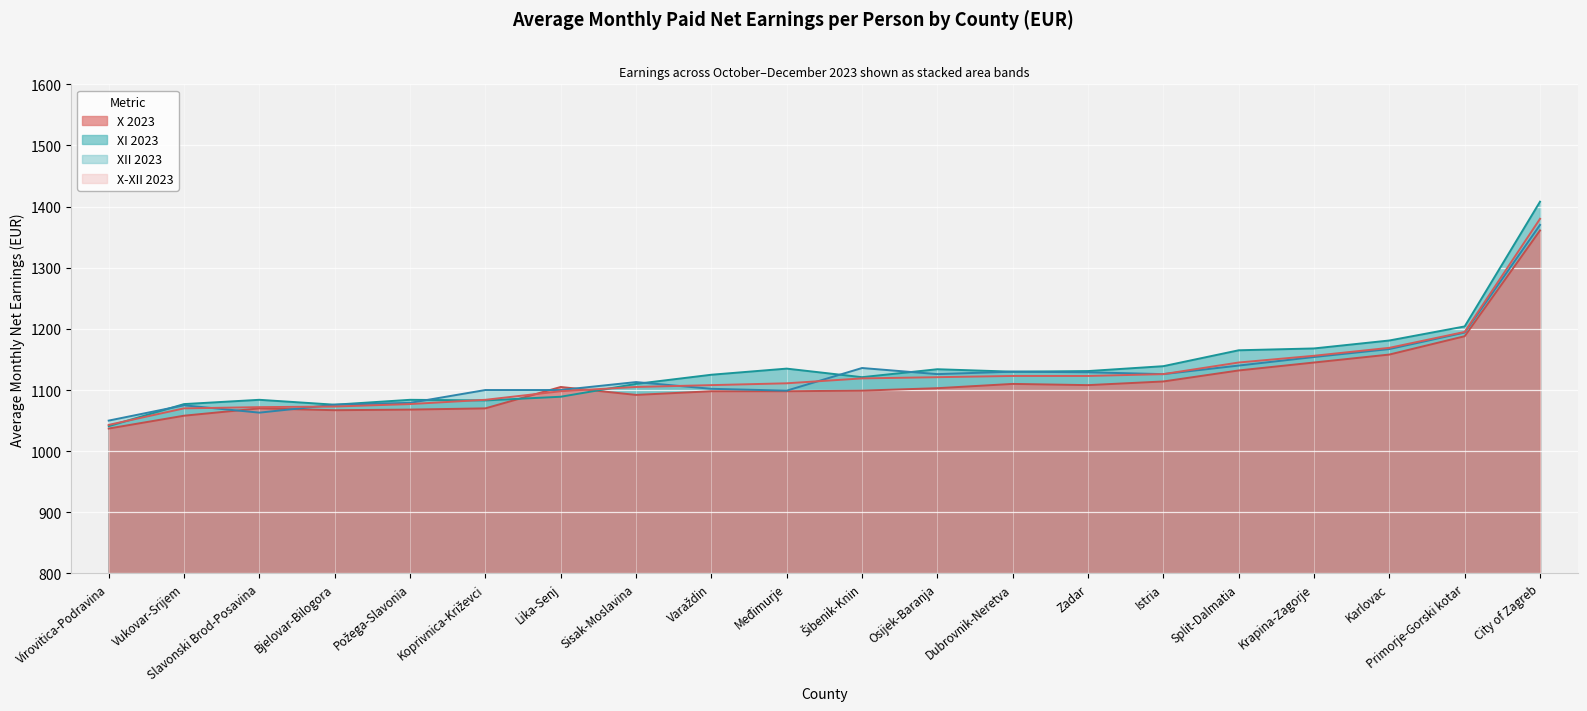

At Karlovac, list the series in order from largest to smallest.

XI 2023, X-XII 2023, XII 2023, X 2023